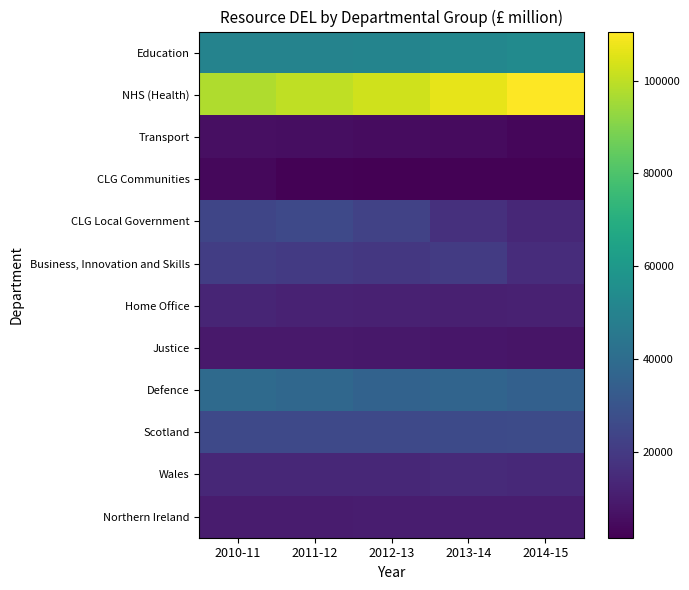

Reading right to left, what are all the values shown in this chart?

Education: 2014-15=53773	2013-14=51887	2012-13=50808	2011-12=50154	2010-11=50383
NHS (Health): 2014-15=110555	2013-14=106496	2012-13=102571	2011-12=100266	2010-11=97469
Transport: 2014-15=3544	2013-14=4791	2012-13=5283	2011-12=5578	2010-11=5806
CLG Communities: 2014-15=2131	2013-14=2080	2012-13=1496	2011-12=1990	2010-11=3860
CLG Local Government: 2014-15=13657	2013-14=16481	2012-13=23189	2011-12=25389	2010-11=24403
Business, Innovation and Skills: 2014-15=15405	2013-14=20576	2012-13=19195	2011-12=19993	2010-11=21271
Home Office: 2014-15=11397	2013-14=10999	2012-13=11386	2011-12=12127	2010-11=12778
Justice: 2014-15=7597	2013-14=7970	2012-13=8728	2011-12=9032	2010-11=9078
Defence: 2014-15=35080	2013-14=36448	2012-13=35874	2011-12=37980	2010-11=39035
Scotland: 2014-15=26420	2013-14=26129	2012-13=25751	2011-12=25437	2010-11=25776
Wales: 2014-15=14203	2013-14=14466	2012-13=13654	2011-12=13660	2010-11=13789
Northern Ireland: 2014-15=10205	2013-14=10175	2012-13=10041	2011-12=9864	2010-11=9975